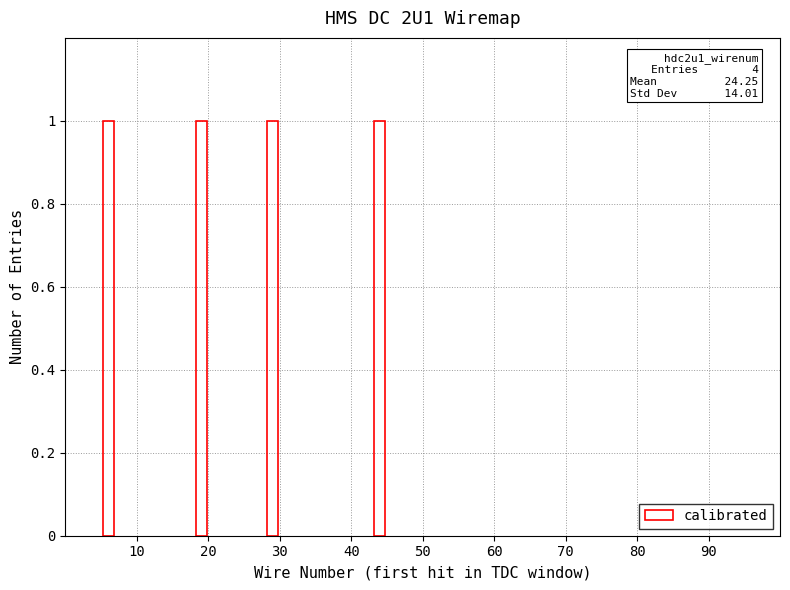

Are the bars grouped side by side (vs. stacked)?

No